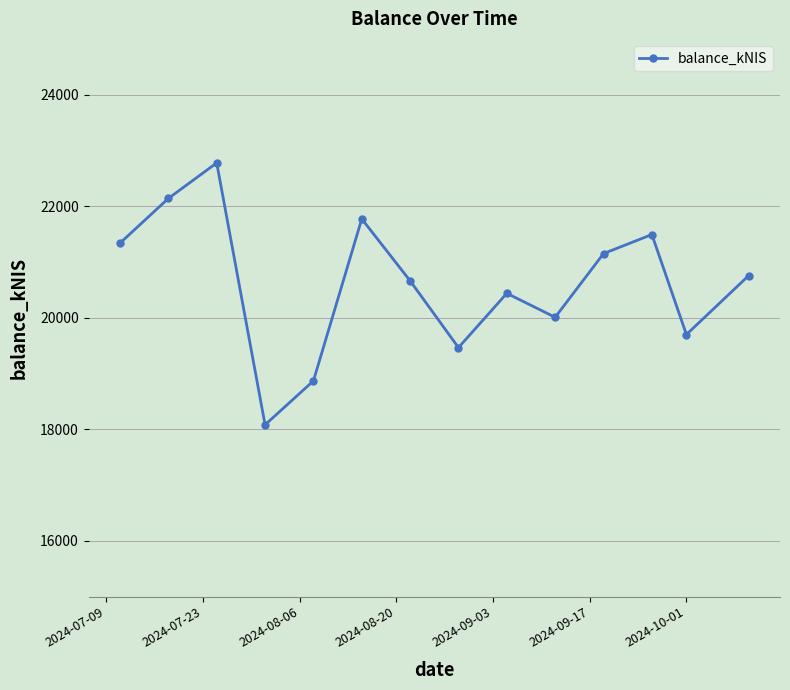

What is the value of the 3rd point from the left?

22776.0